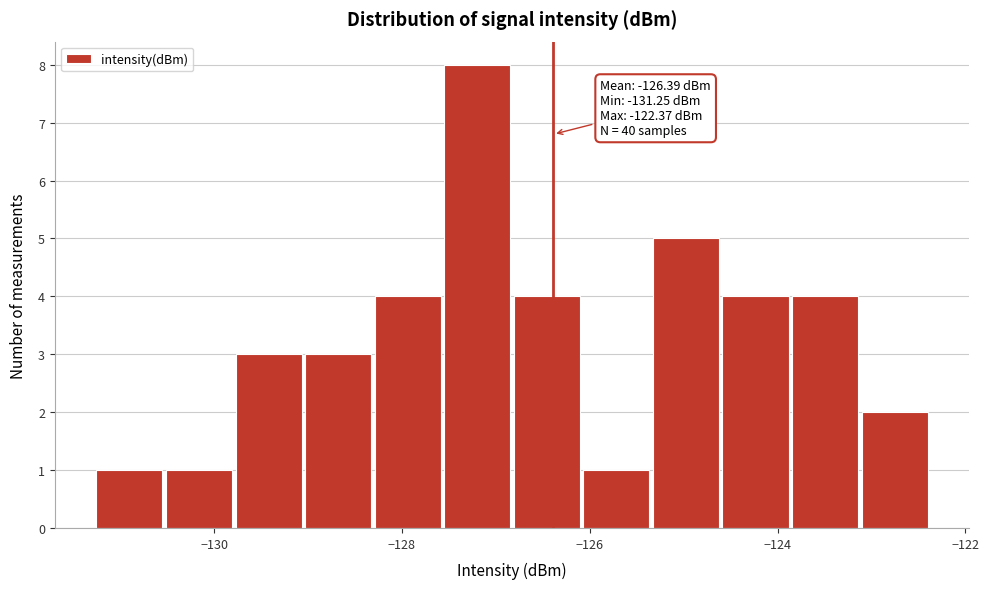

Around what value on the x-axis is the tallest bar? Give the approximate position of its centre, as read against the axis.

-127.2